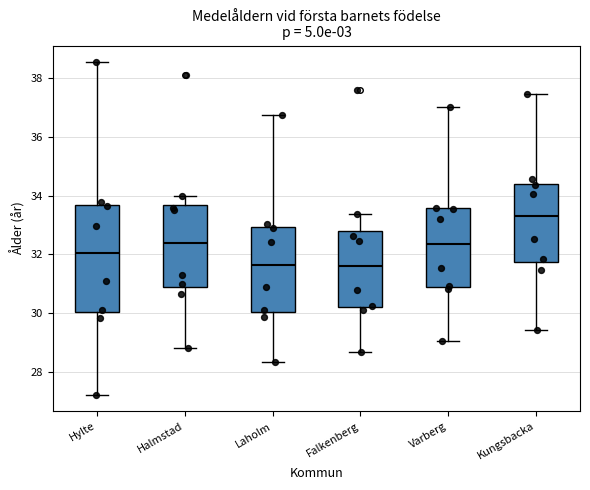

Which box is the tallest, from its lower edge to its upper edge?

Hylte